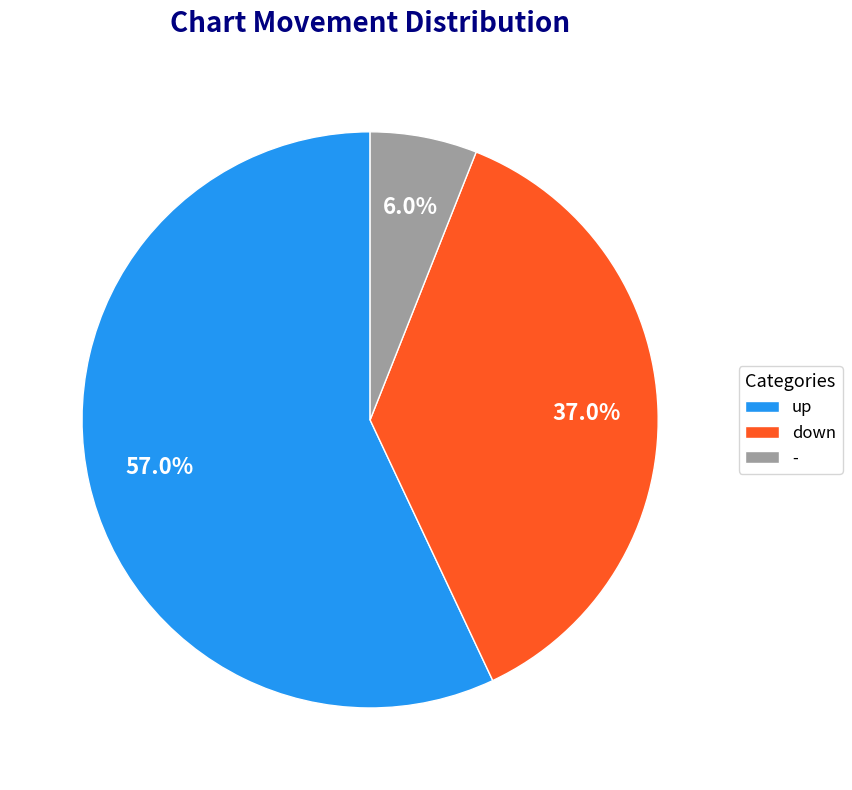

Rank the categories by value from highest to lowest.

up, down, -